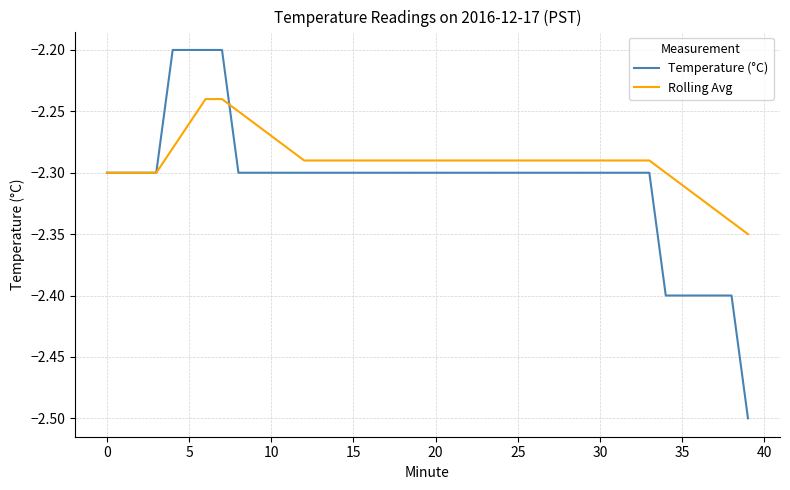

Which series has the largest range (max minus min)?

Temperature (°C)